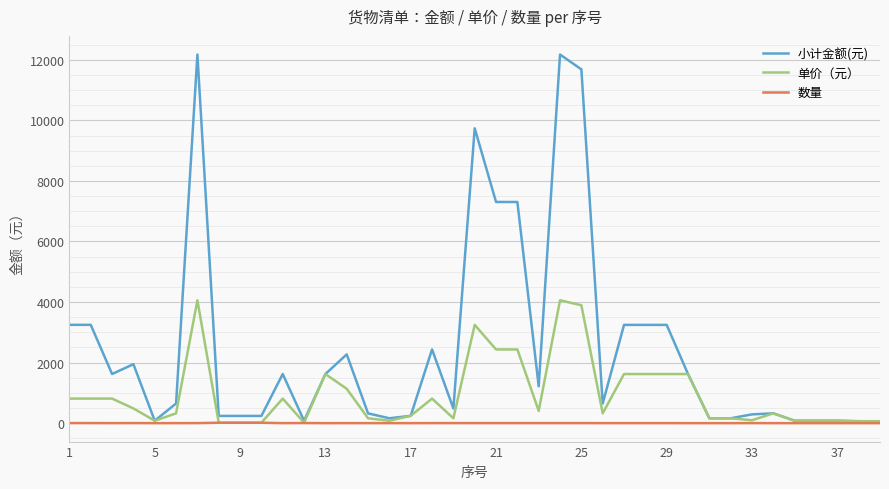

What are all the series names shown in the legend?

小计金额(元), 单价（元）, 数量